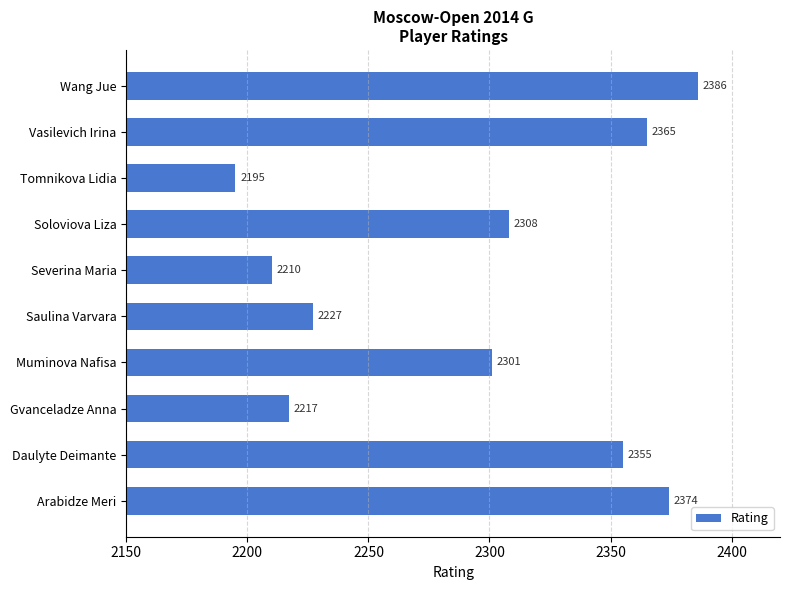

Reading top to bottom, what are all the values shown in this chart?

Wang Jue=2386	Vasilevich Irina=2365	Tomnikova Lidia=2195	Soloviova Liza=2308	Severina Maria=2210	Saulina Varvara=2227	Muminova Nafisa=2301	Gvanceladze Anna=2217	Daulyte Deimante=2355	Arabidze Meri=2374